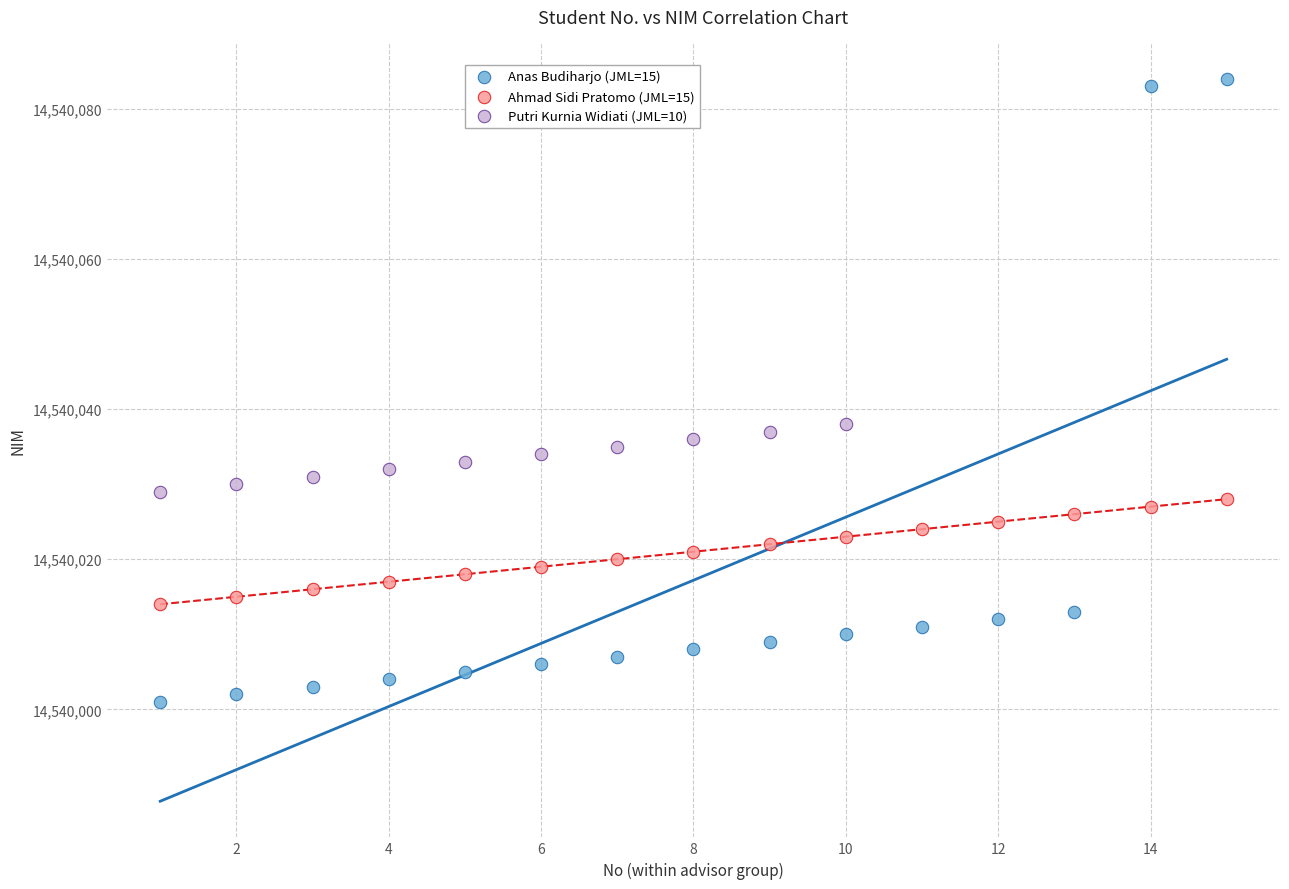

Which series reaches the minimum Y coordinate?

Anas Budiharjo (JML=15)